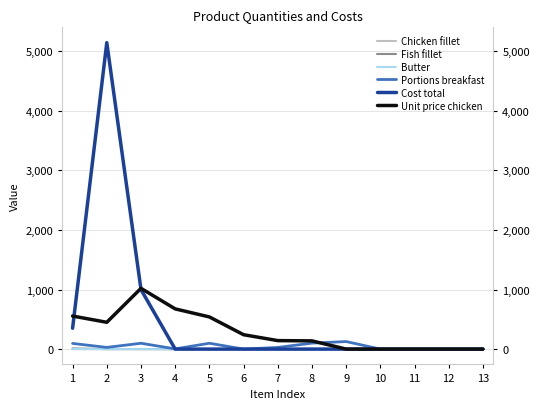

Rank the series by their maximum value, from lowest to highest.

Chicken fillet, Butter, Fish fillet, Portions breakfast, Unit price chicken, Cost total